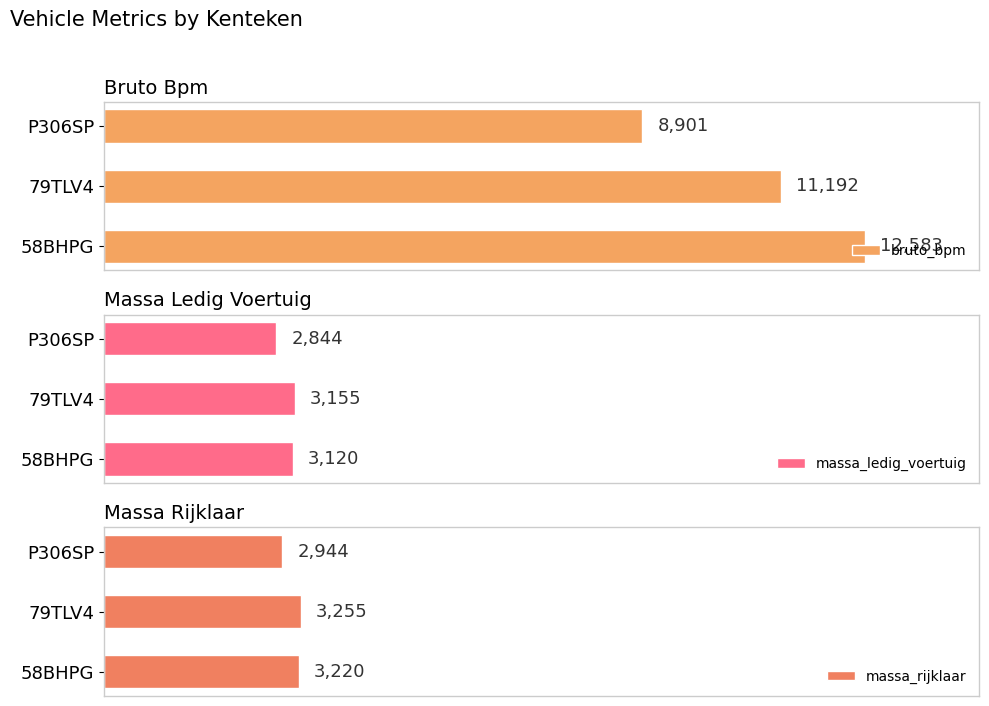

At which label does massa_rijklaar reach its minimum?

P306SP